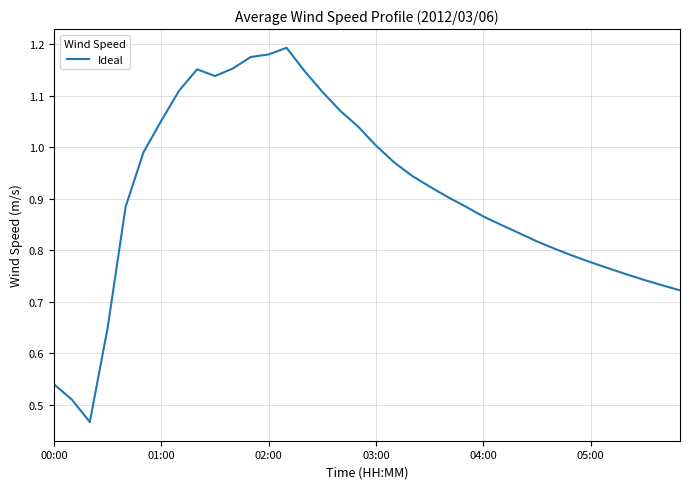

The value at 01:00 is 0.6. True or false?

False